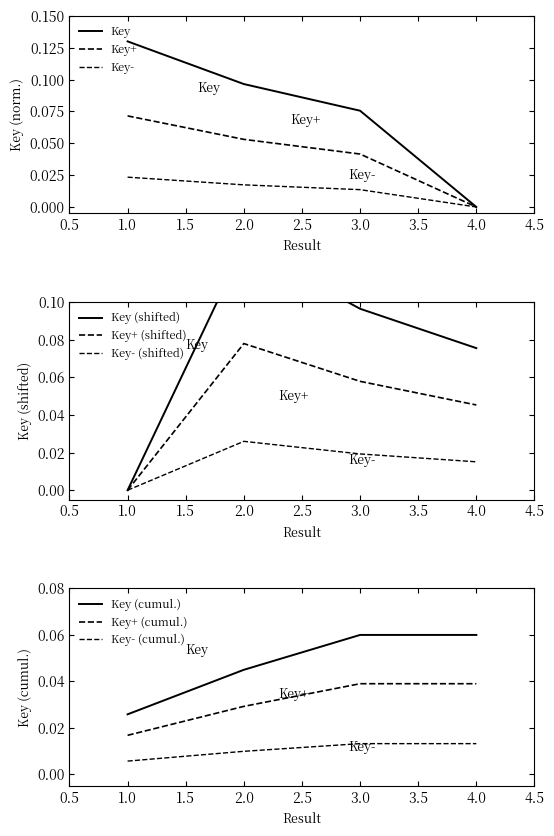

List the labels in order of value, largest first.

1, 2, 3, 4